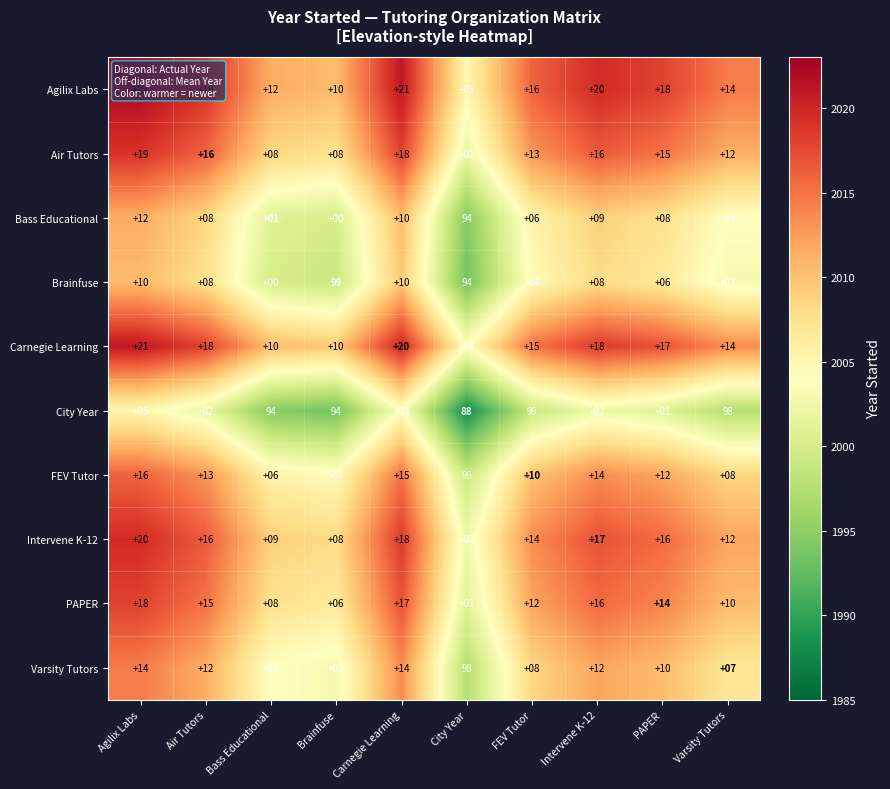

What is the total value across all series at Brainfuse?

242